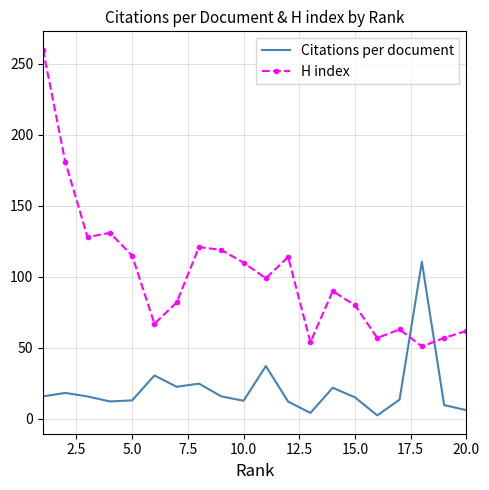

Which series has the largest total across all categories?

H index